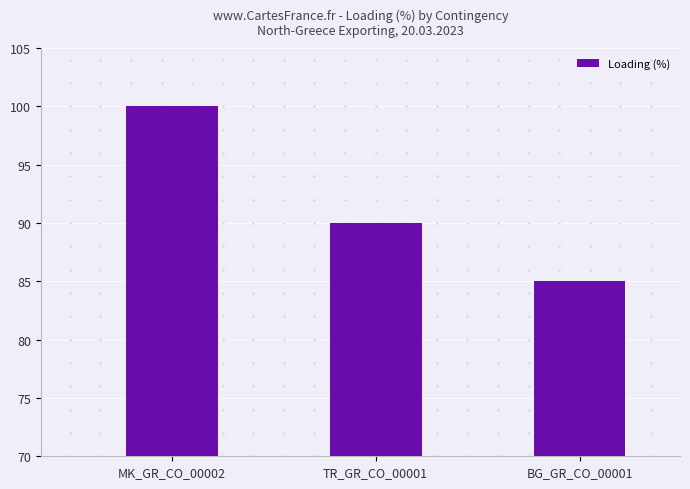

What is the greatest value displayed?

100